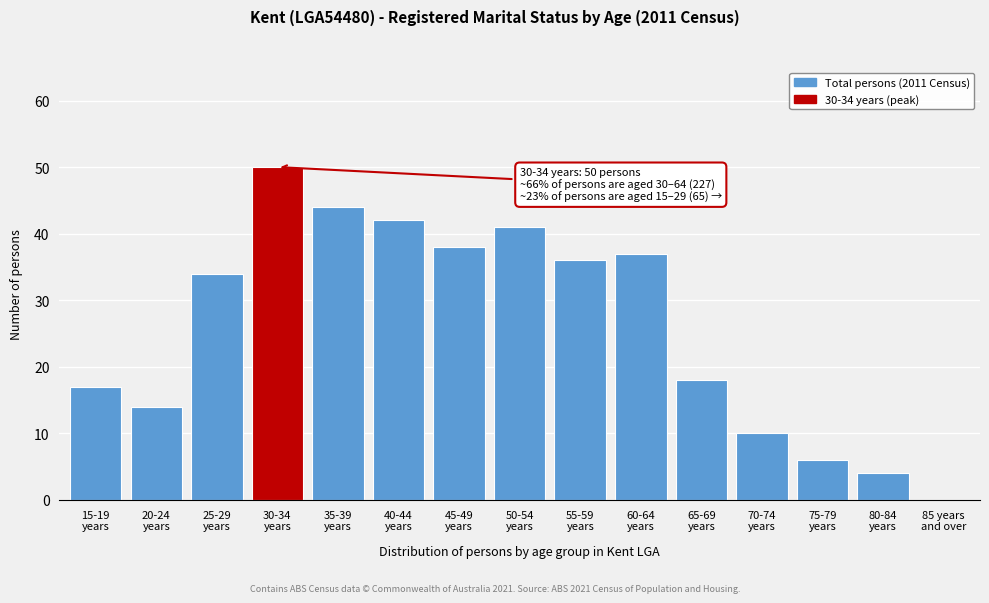

Count the number of data series in this chart.

1